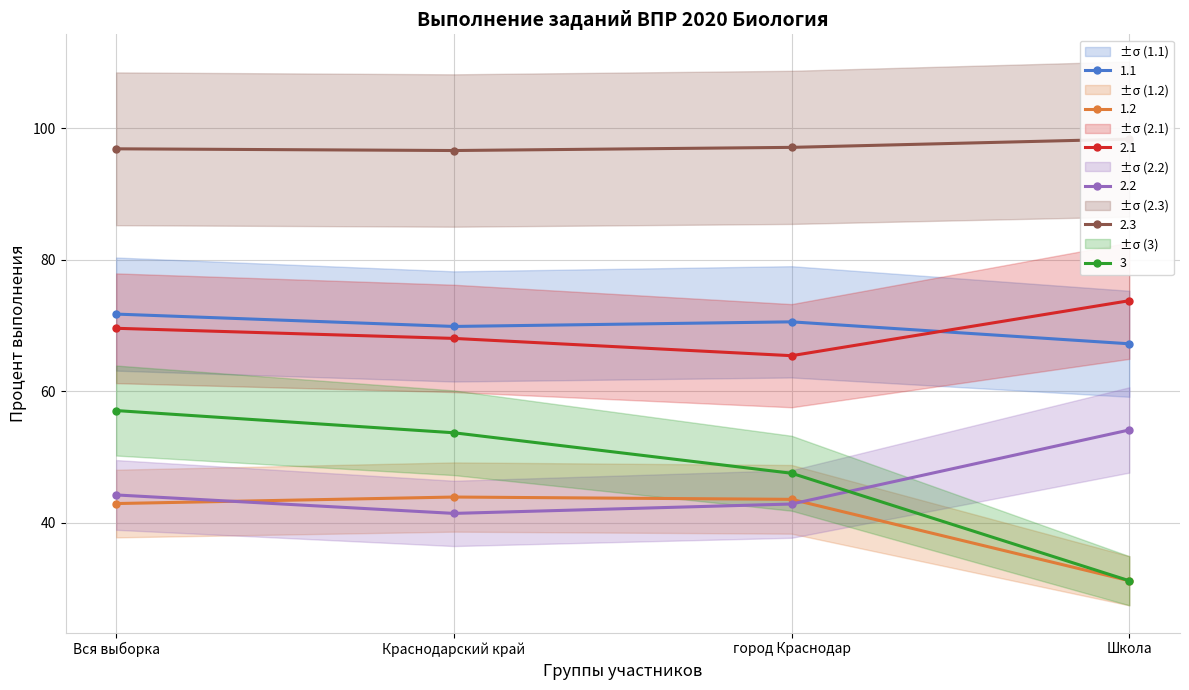

Reading right to left, transcribe all the data shown in this chart.

1.1: Школа=67.2	город Краснодар=70.5	Краснодарский край=69.8	Вся выборка=71.7
1.2: Школа=31.1	город Краснодар=43.5	Краснодарский край=43.9	Вся выборка=42.9
2.1: Школа=73.8	город Краснодар=65.4	Краснодарский край=68.0	Вся выборка=69.6
2.2: Школа=54.1	город Краснодар=42.8	Краснодарский край=41.4	Вся выборка=44.2
2.3: Школа=98.4	город Краснодар=97.1	Краснодарский край=96.6	Вся выборка=96.9
3: Школа=31.1	город Краснодар=47.5	Краснодарский край=53.7	Вся выборка=57.0